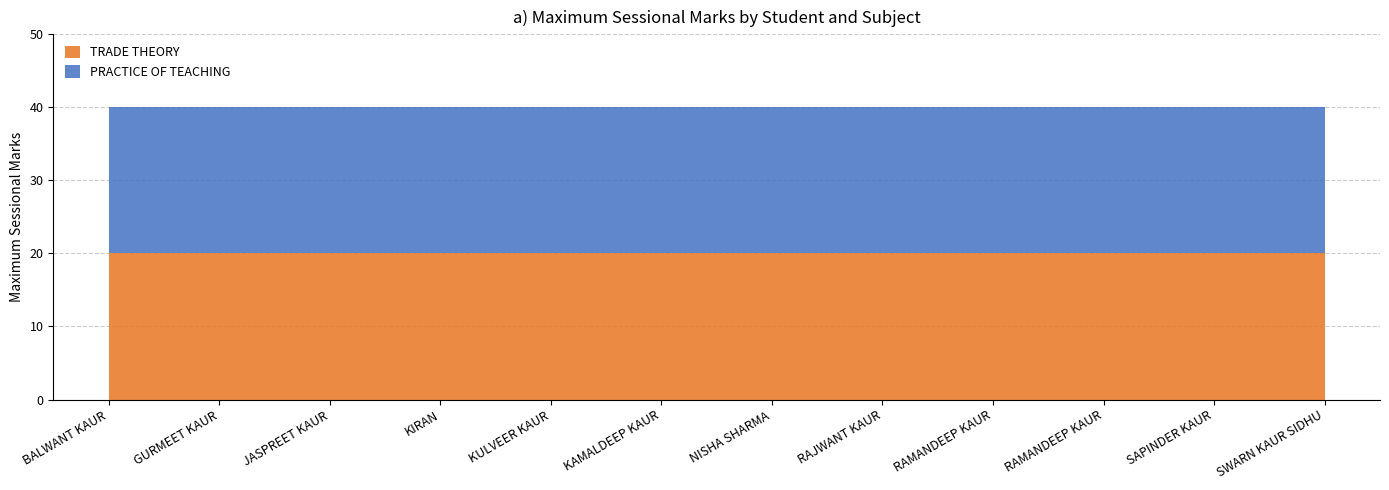

Between KAMALDEEP KAUR and RAJWANT KAUR, which is larger?

KAMALDEEP KAUR